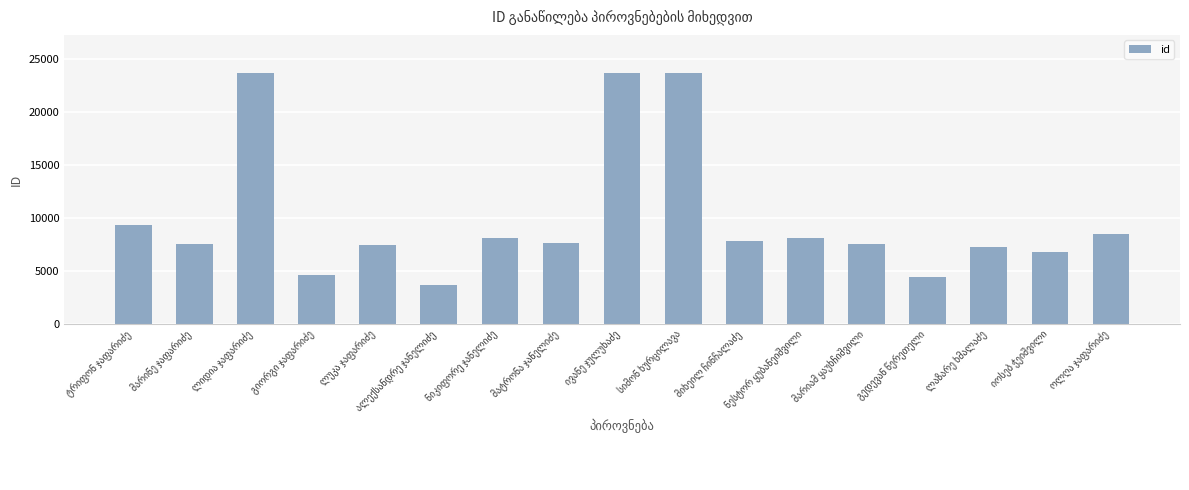

Are the bars grouped side by side (vs. stacked)?

No